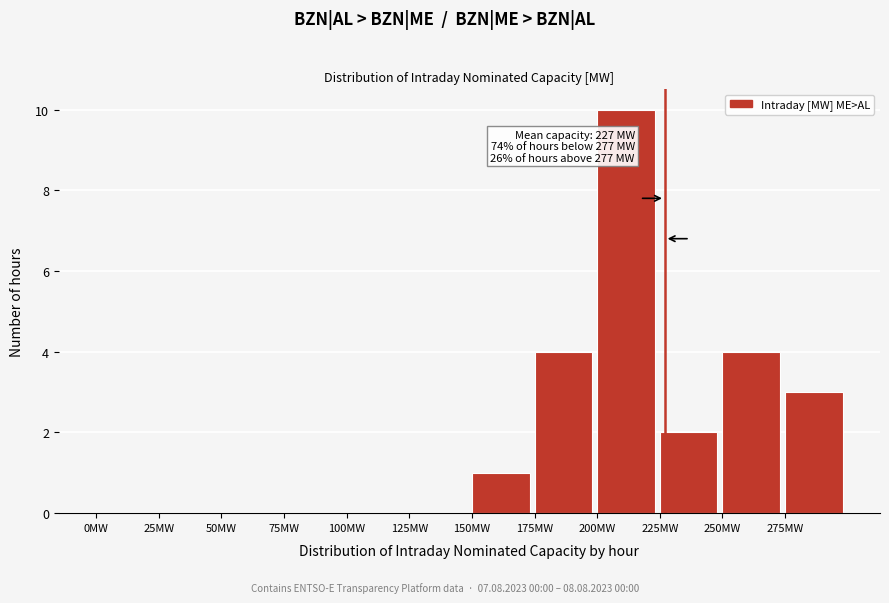

Over which range of the x-axis is the bar tallest?

200 to 225